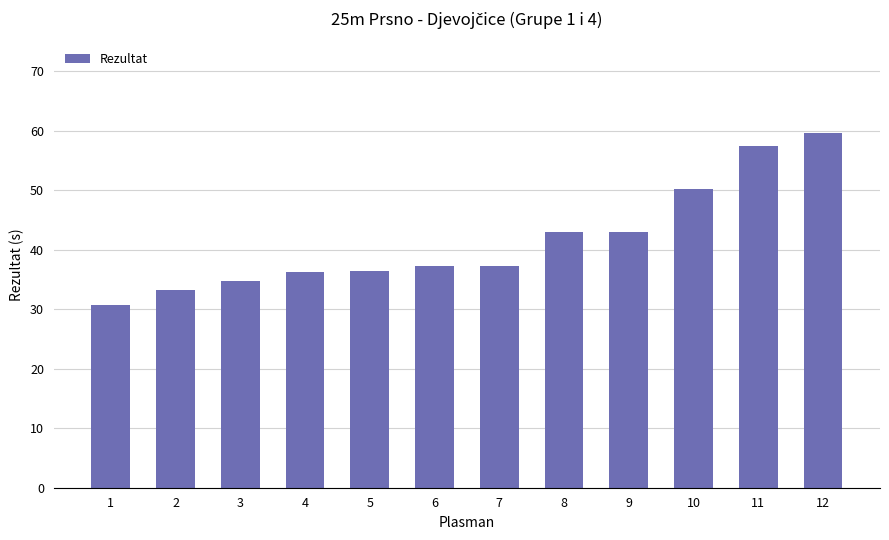

What is the average value?

41.6